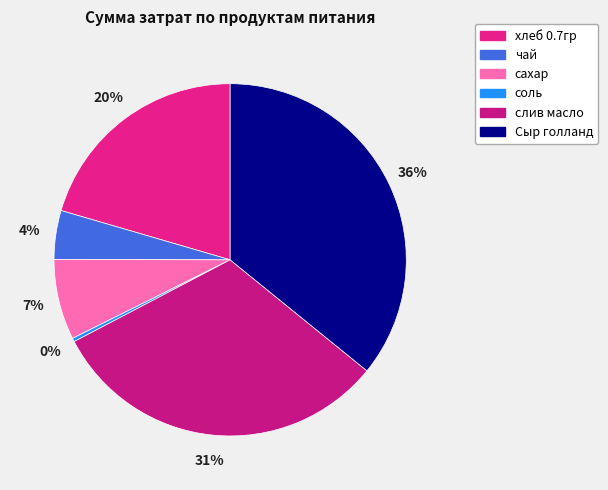

True or false: соль accounts for 0% of the total.

True